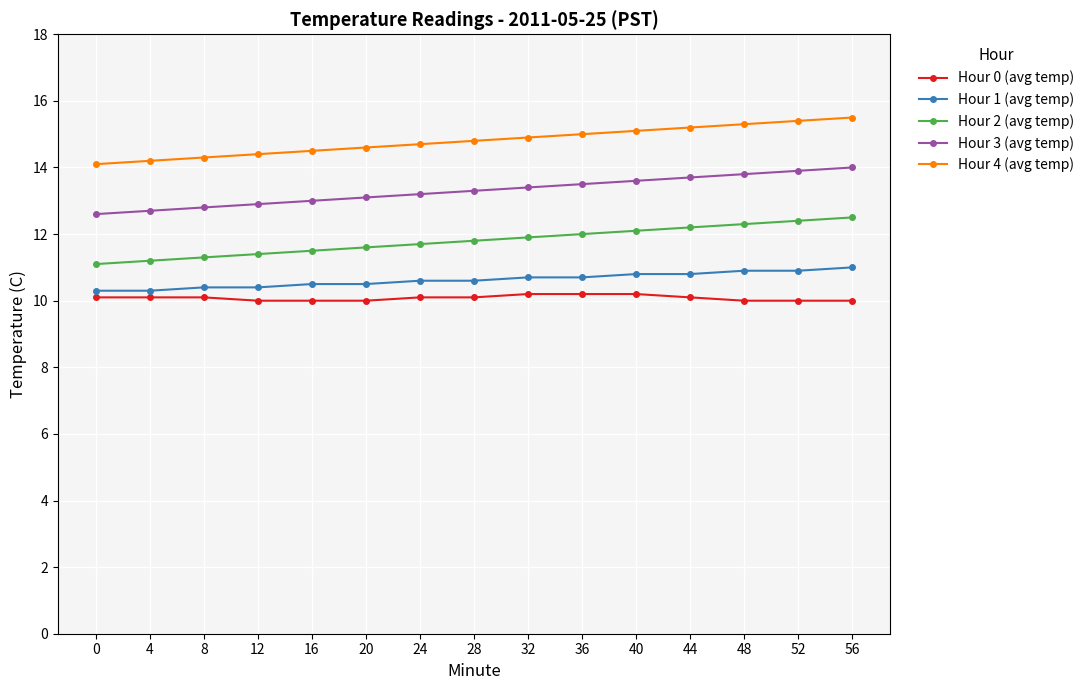

What is the difference between the highest and lowest values at 4?

4.1